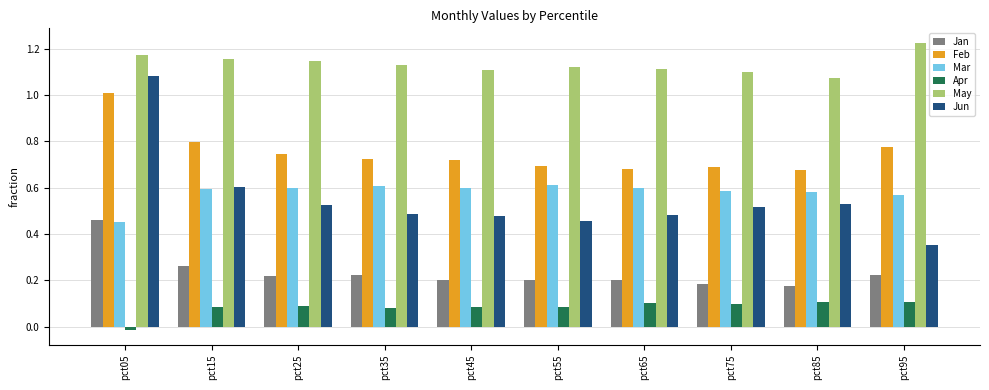

What are all the series names shown in the legend?

Jan, Feb, Mar, Apr, May, Jun